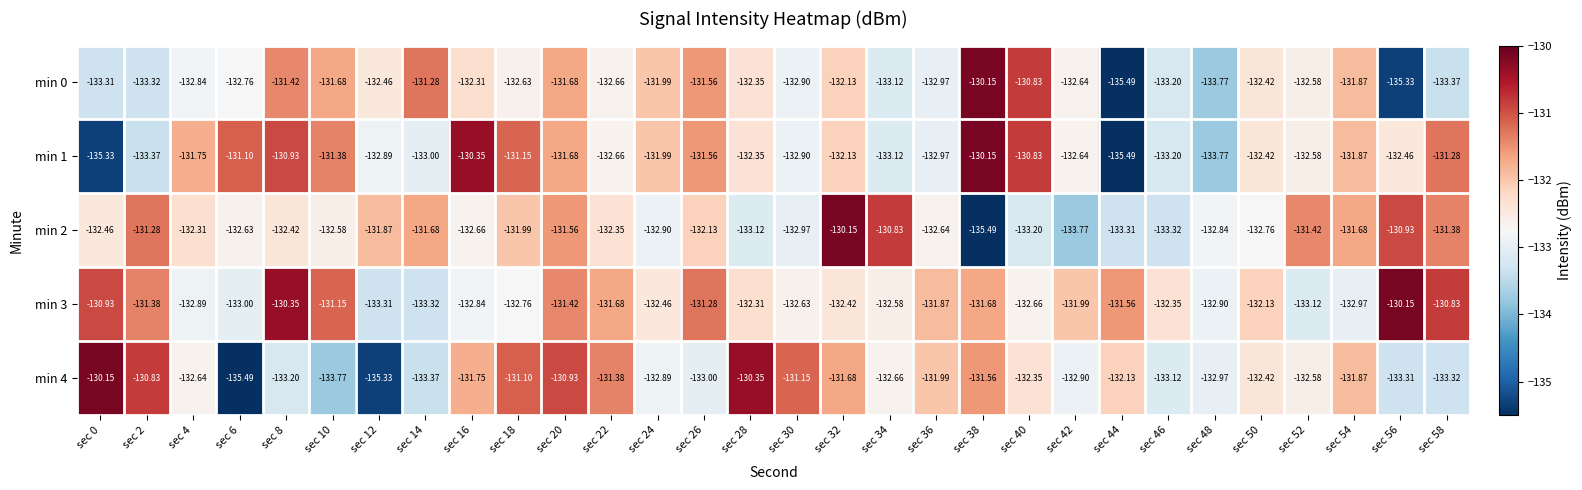

How many categories are shown in the chart?

30